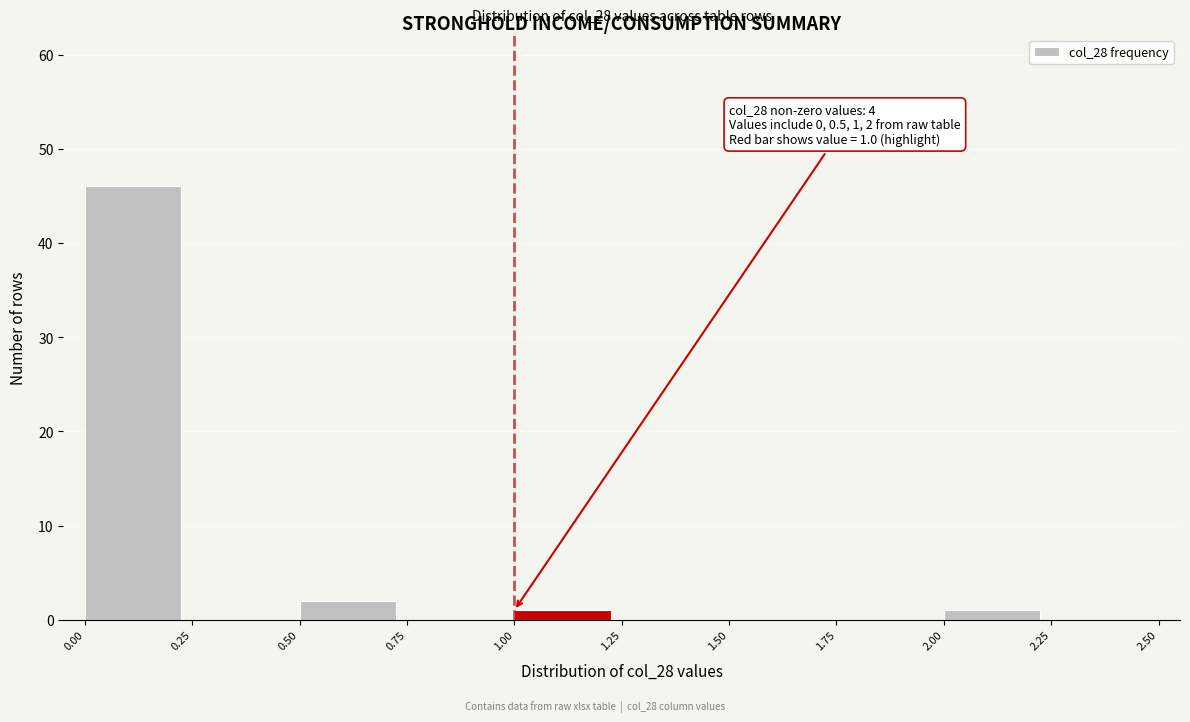

Which range on the x-axis has the tallest bar?

0.00 to 0.25